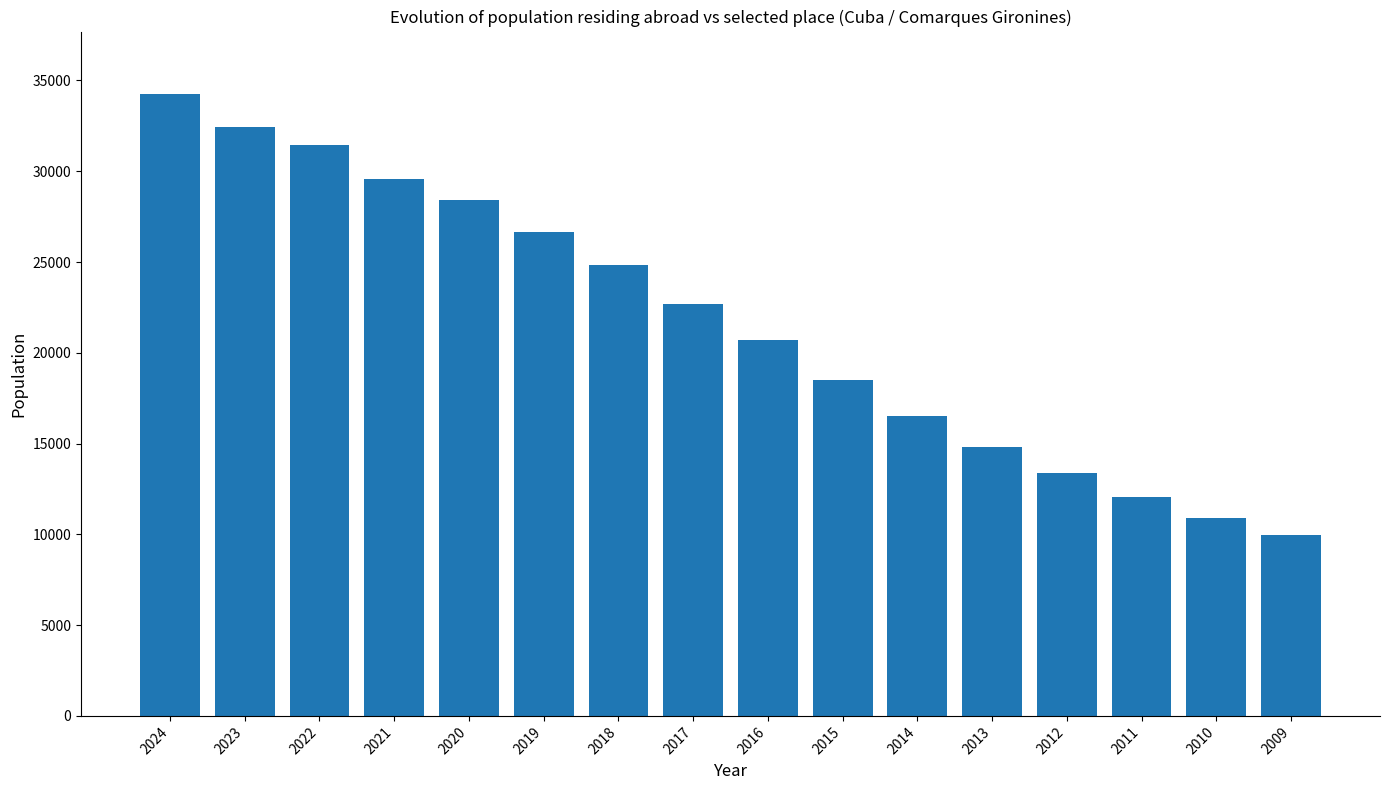

Rank the categories by value from lowest to highest.

2009, 2010, 2011, 2012, 2013, 2014, 2015, 2016, 2017, 2018, 2019, 2020, 2021, 2022, 2023, 2024